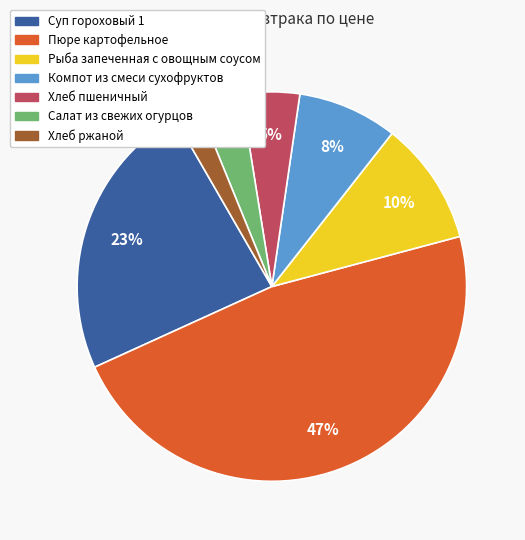

To the nearest percent, what is the average slice percentage?

14%